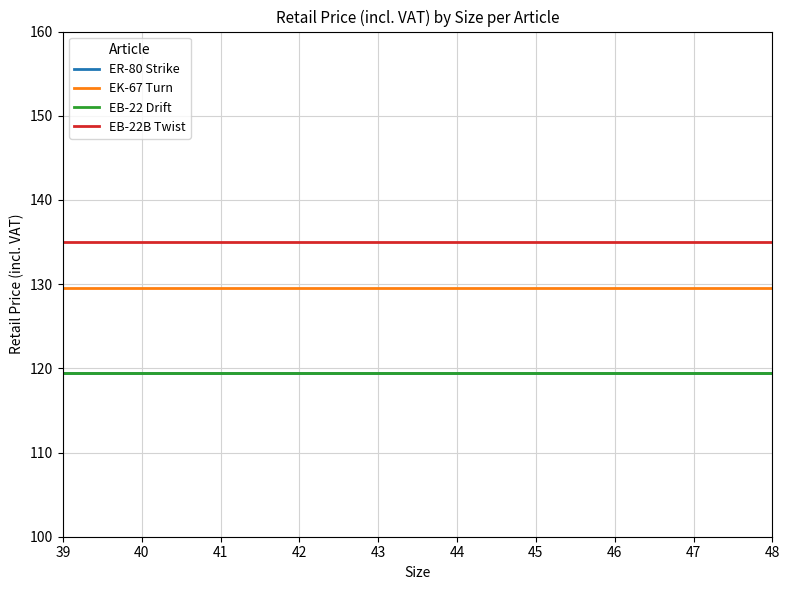

Which series has the widest spread of values?

ER-80 Strike